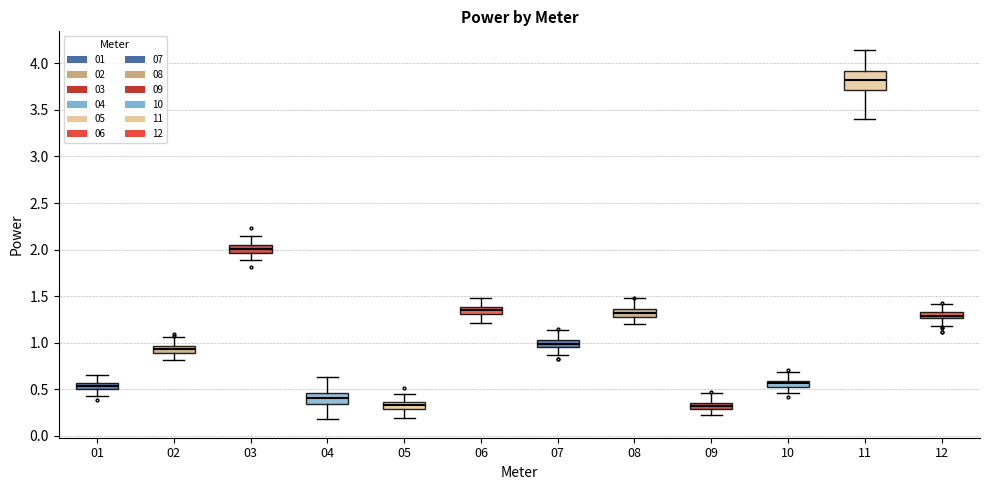

Which box's median line is the highest?

11